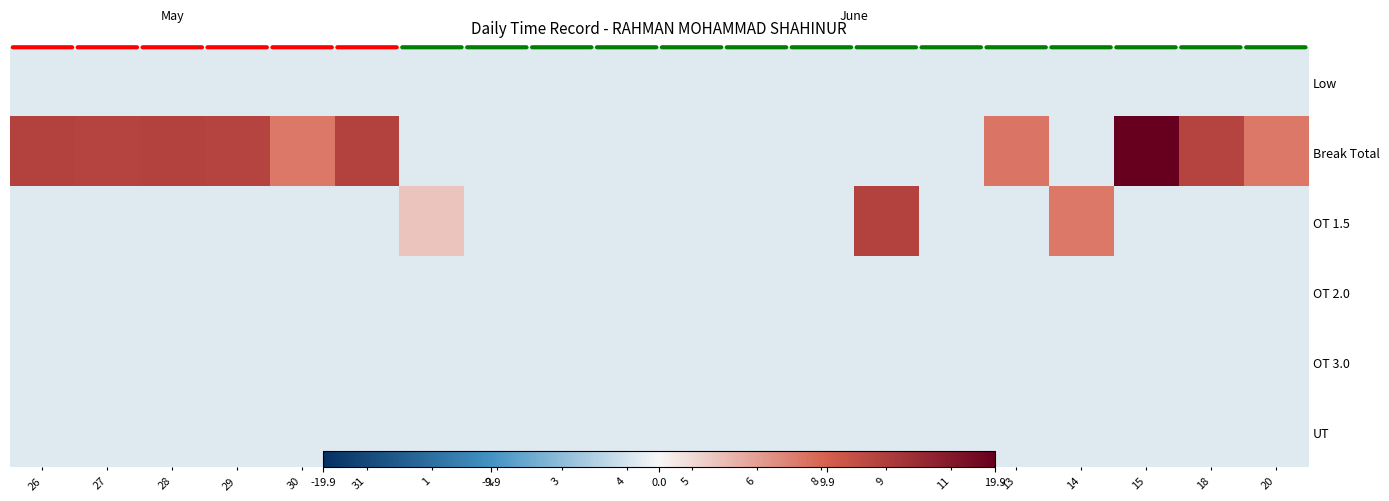

At which category is the sum across all series the highest?

15